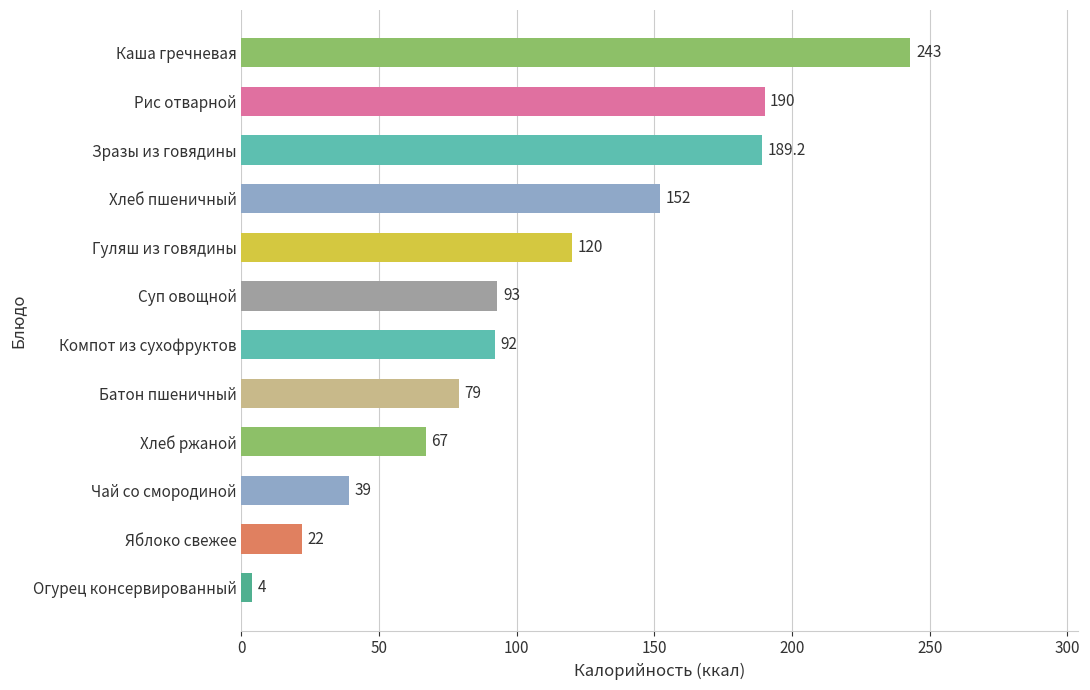

At which label is the value closest to 123?

Гуляш из говядины